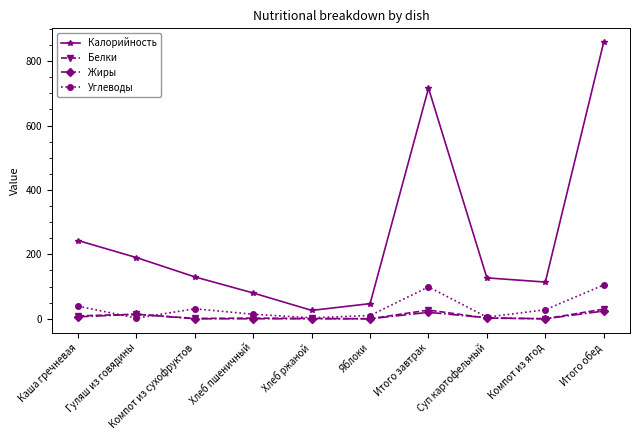

After their last crossing, which series has the higher values: Углеводы or Белки?

Углеводы